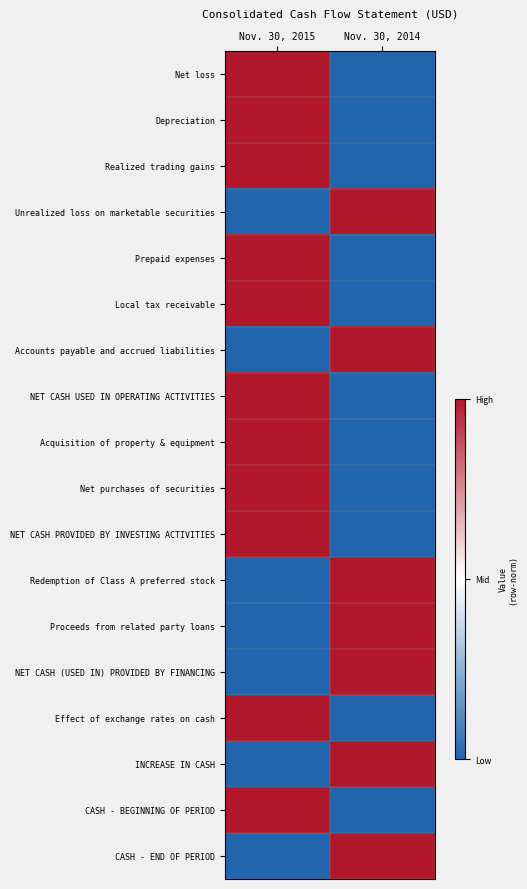

Between Nov. 30, 2014 and Nov. 30, 2015, which is larger?

Nov. 30, 2015